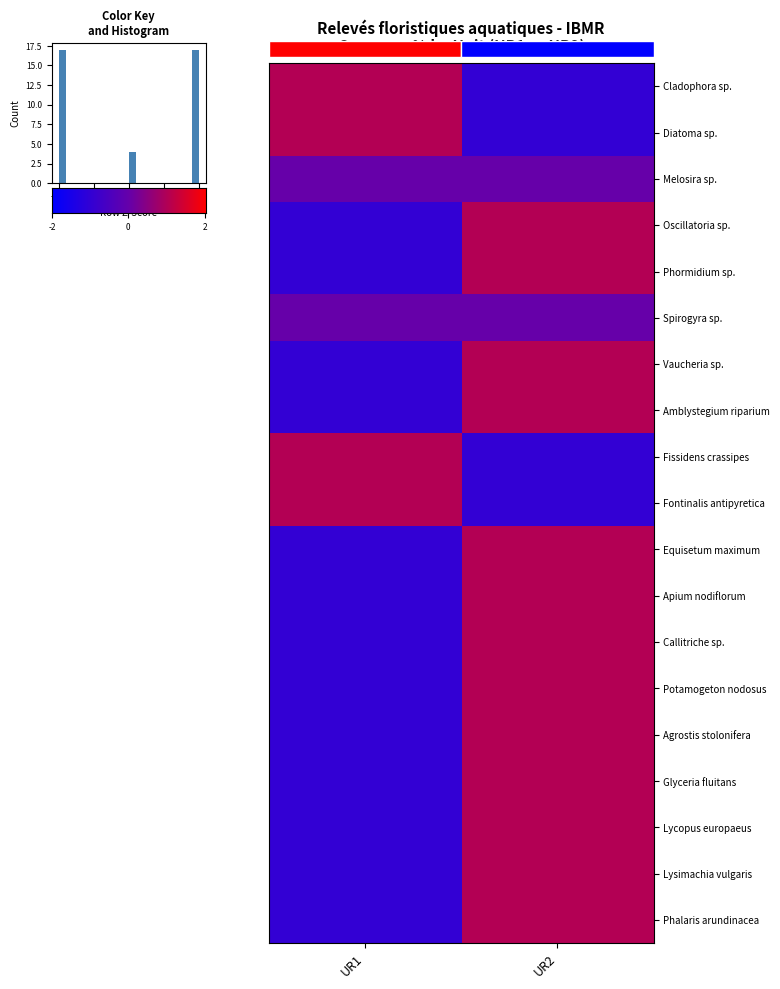

Reading left to right, transcribe all the data shown in this chart.

Cladophora sp.: UR1=1.0	UR2=-1.0
Diatoma sp.: UR1=1.0	UR2=-1.0
Melosira sp.: UR1=0.0	UR2=0.0
Oscillatoria sp.: UR1=-1.0	UR2=1.0
Phormidium sp.: UR1=-1.0	UR2=1.0
Spirogyra sp.: UR1=0.0	UR2=0.0
Vaucheria sp.: UR1=-1.0	UR2=1.0
Amblystegium riparium: UR1=-1.0	UR2=1.0
Fissidens crassipes: UR1=1.0	UR2=-1.0
Fontinalis antipyretica: UR1=1.0	UR2=-1.0
Equisetum maximum: UR1=-1.0	UR2=1.0
Apium nodiflorum: UR1=-1.0	UR2=1.0
Callitriche sp.: UR1=-1.0	UR2=1.0
Potamogeton nodosus: UR1=-1.0	UR2=1.0
Agrostis stolonifera: UR1=-1.0	UR2=1.0
Glyceria fluitans: UR1=-1.0	UR2=1.0
Lycopus europaeus: UR1=-1.0	UR2=1.0
Lysimachia vulgaris: UR1=-1.0	UR2=1.0
Phalaris arundinacea: UR1=-1.0	UR2=1.0